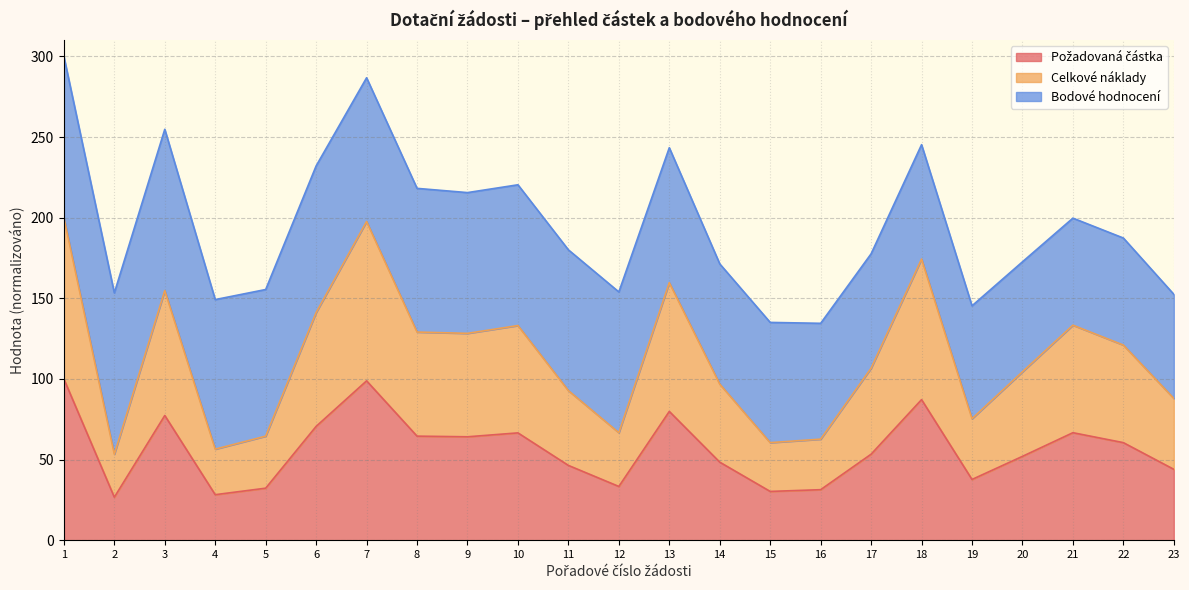

What is the difference between the Požadovaná částka values at 3 and 20?

25.3